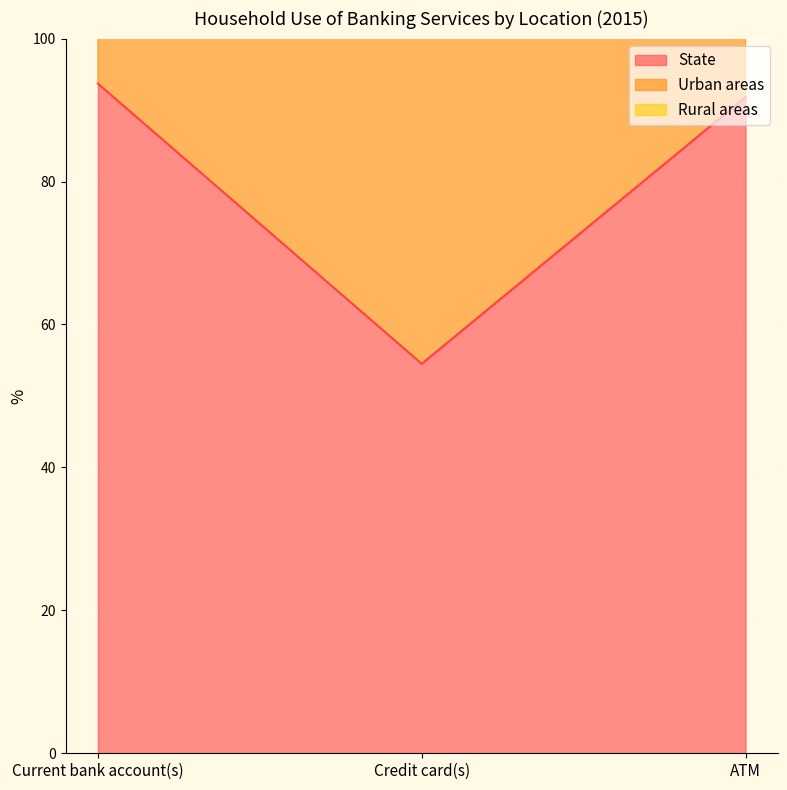

What is the maximum value for State?

93.7